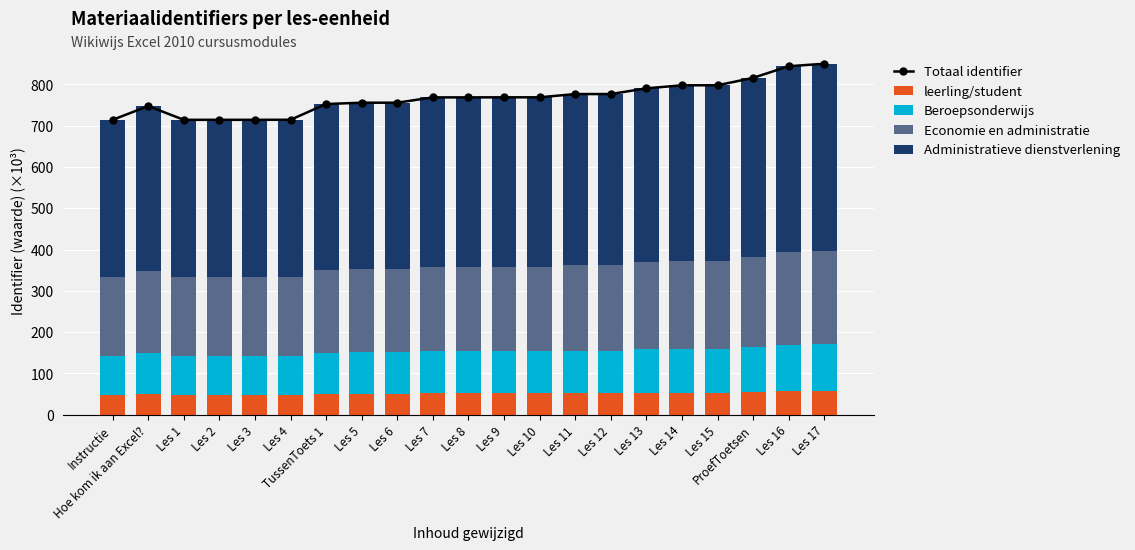

Is it true that Economie en administratie equals 200.7 at TussenToets 1?

True